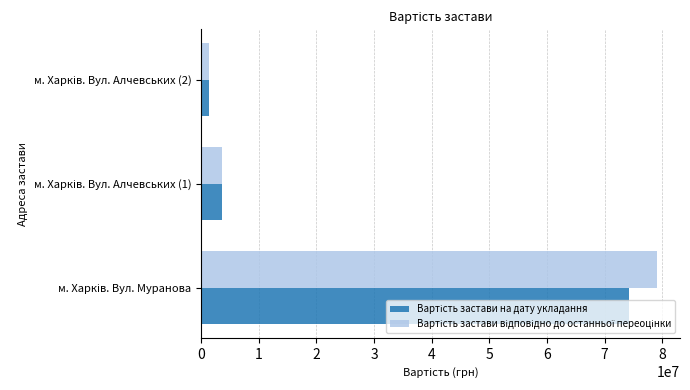

What is the greatest value displayed?

79115000